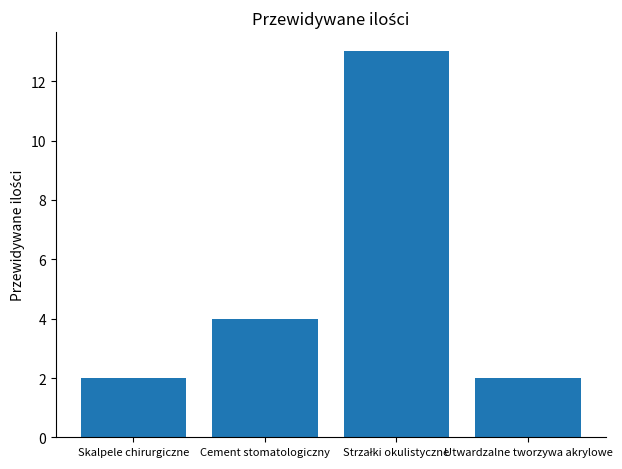

What is the ratio of the value at Utwardzalne tworzywa akrylowe to the value at Cement stomatologiczny?

0.5